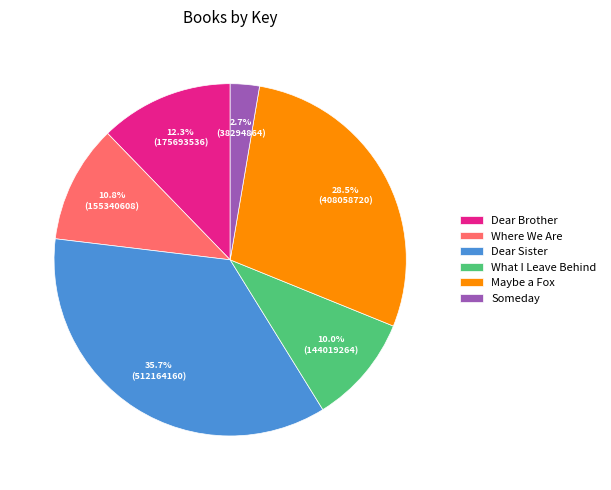

Does Where We Are account for over 50% of the chart?

No